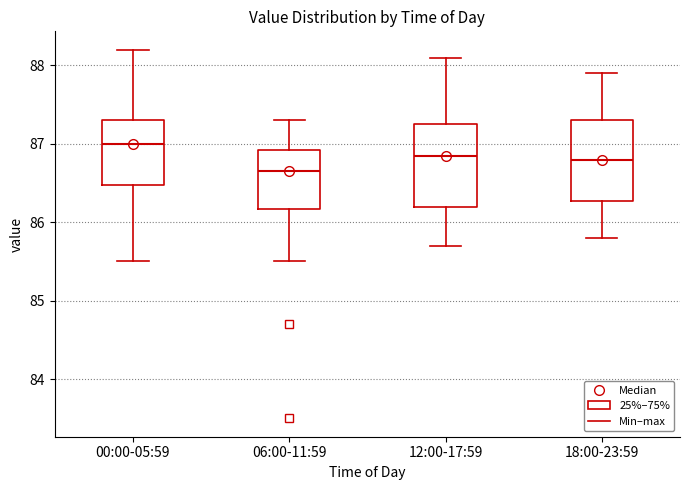

Reading left to right, read every box against the y-axis: the position of its median line, the range the box covers, and the ends of its whiskers. The values are not printed on the chart, so give them approximately, as read against the axis.

00:00-05:59: median 87.0, box 86.5 to 87.3, whiskers 85.5 to 88.2
06:00-11:59: median 86.7, box 86.2 to 86.9, whiskers 85.5 to 87.3
12:00-17:59: median 86.9, box 86.2 to 87.3, whiskers 85.7 to 88.1
18:00-23:59: median 86.8, box 86.3 to 87.3, whiskers 85.8 to 87.9